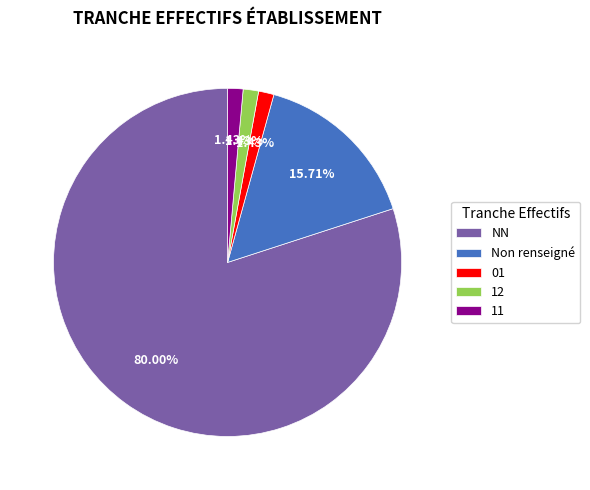

How many segments does this pie chart have?

5